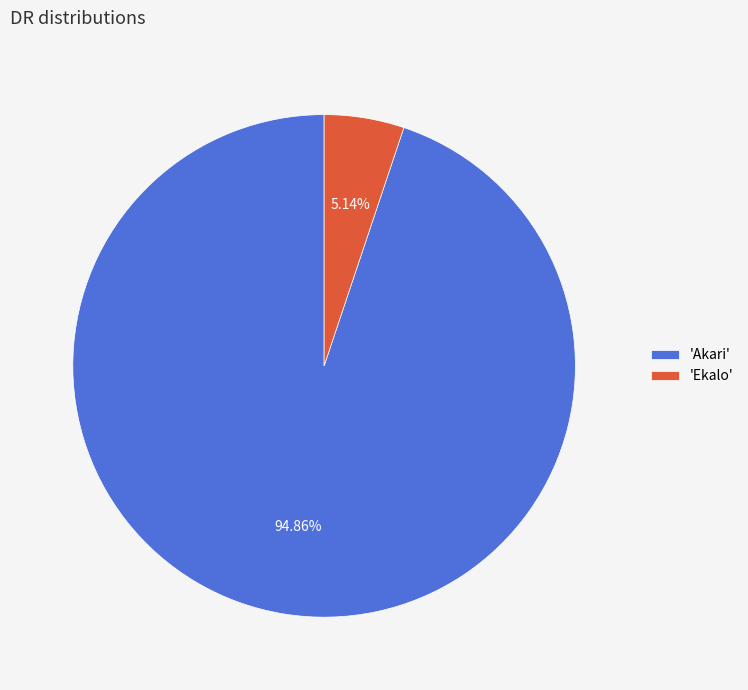

To the nearest percent, what is the average slice percentage?

50%